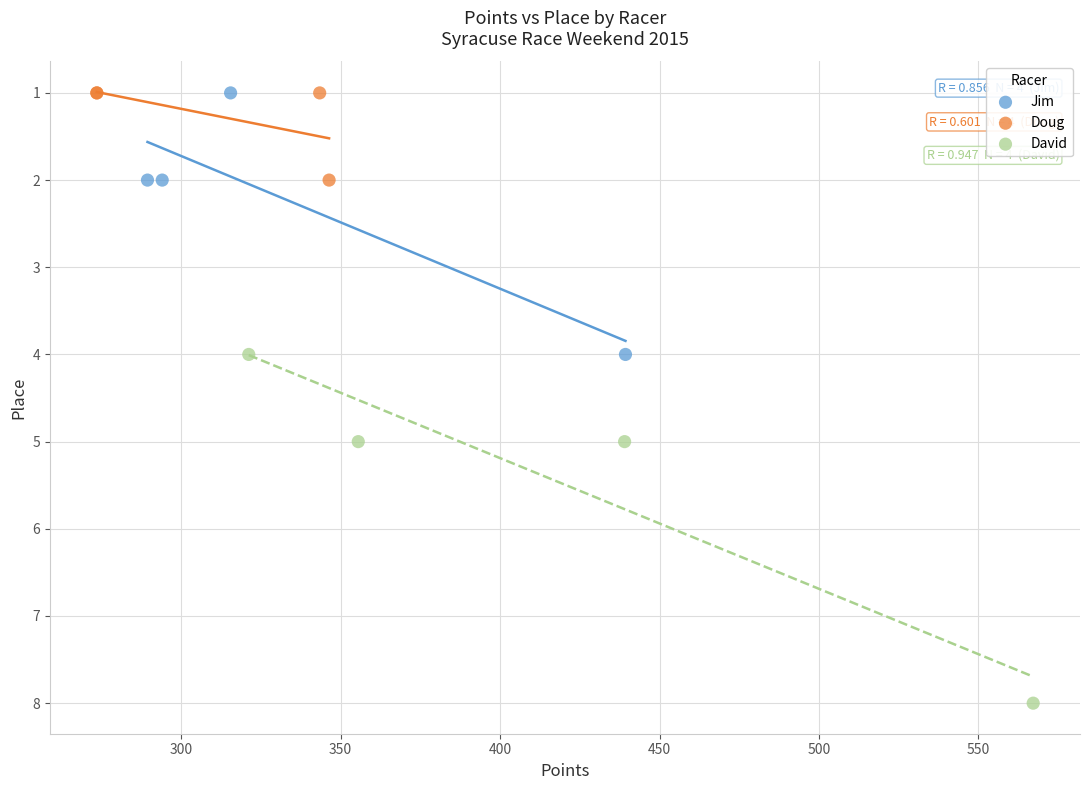

Which series has the largest Y range (max minus min)?

David